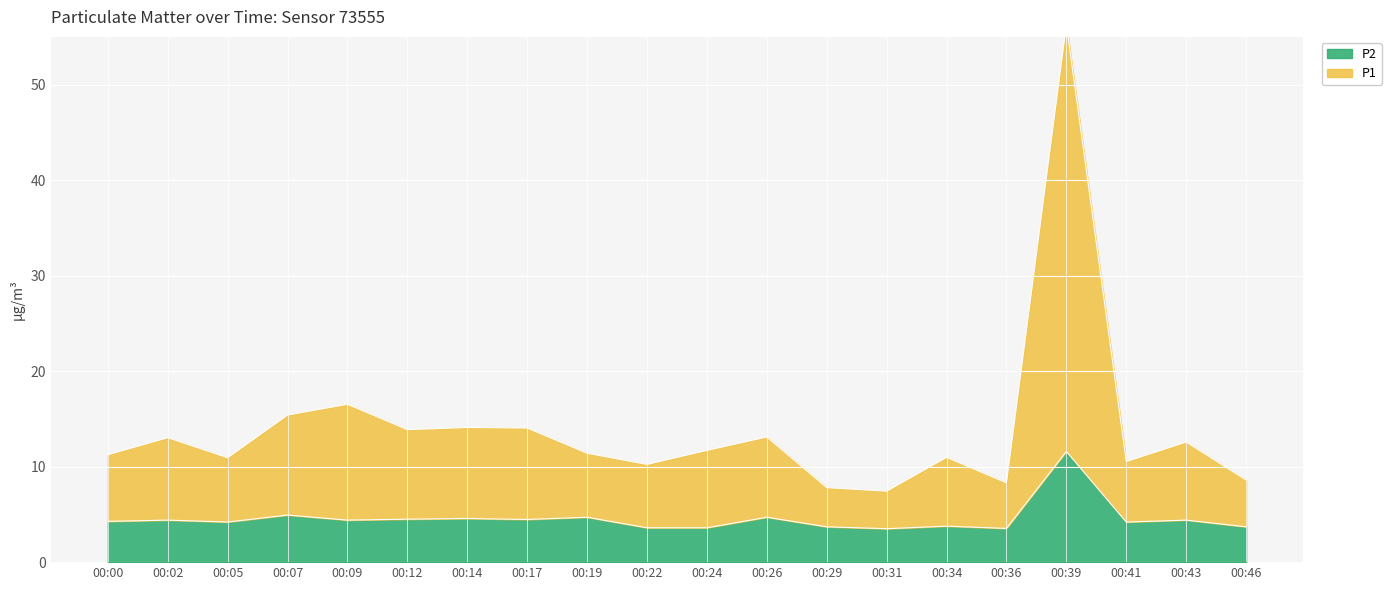

List the series in order of their peak value, highest first.

P1, P2